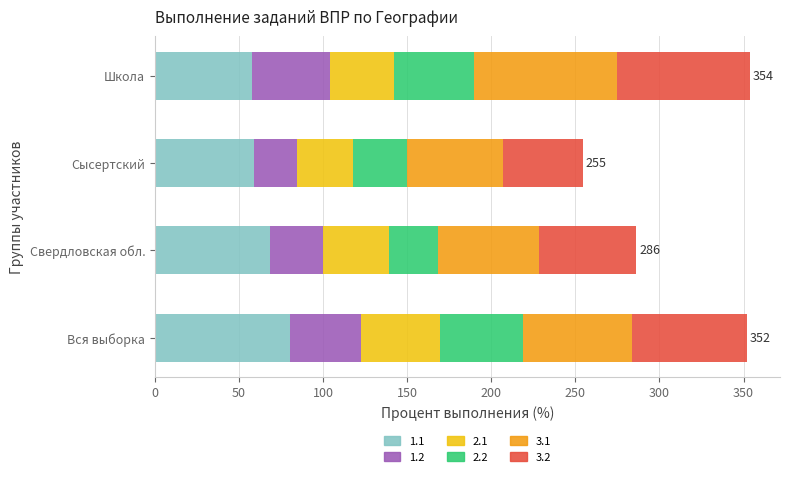

At which label does 1.1 reach its peak?

Вся выборка